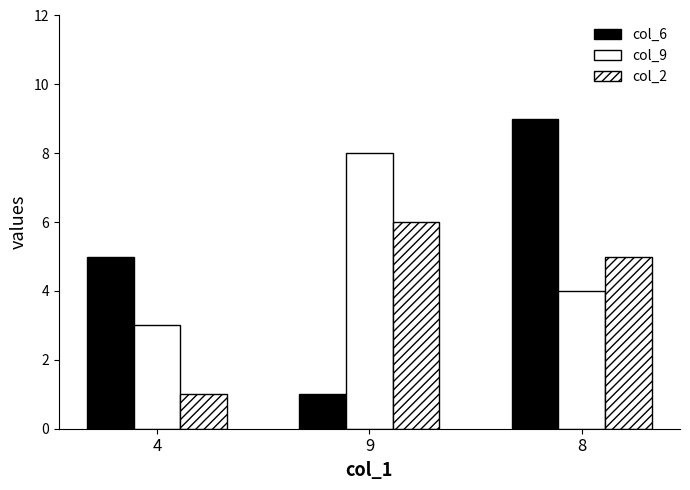

Are the bars horizontal?

No